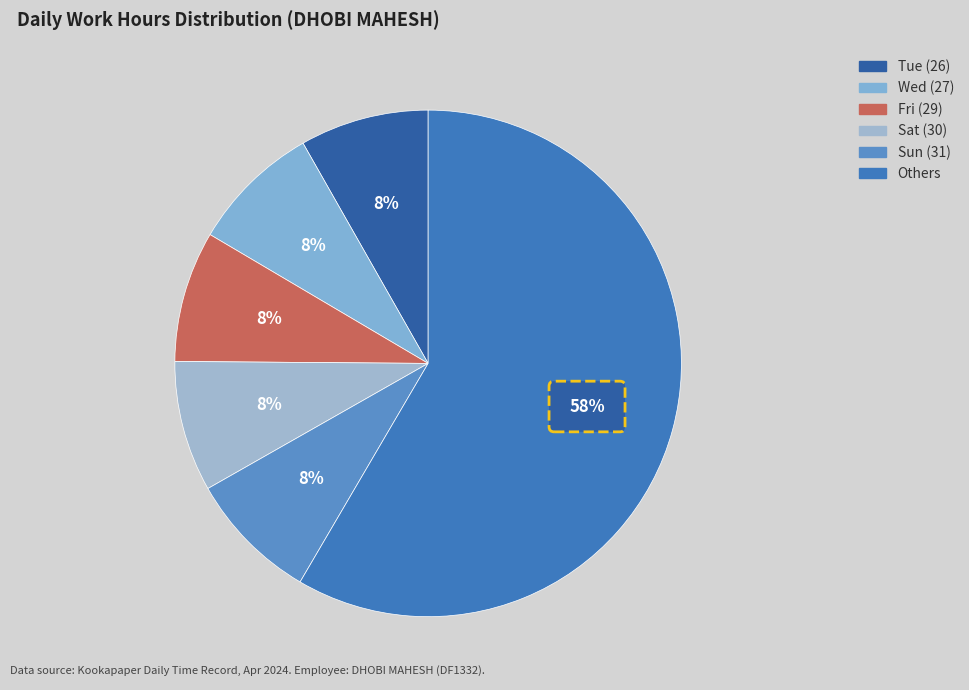

Which has a higher value, Wed or Fri (5)?

Fri (5)